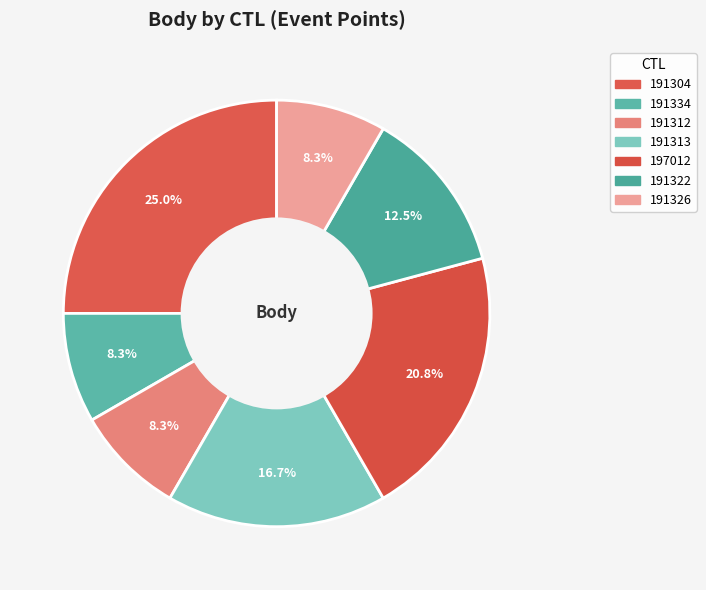

True or false: 191334 accounts for 8% of the total.

True